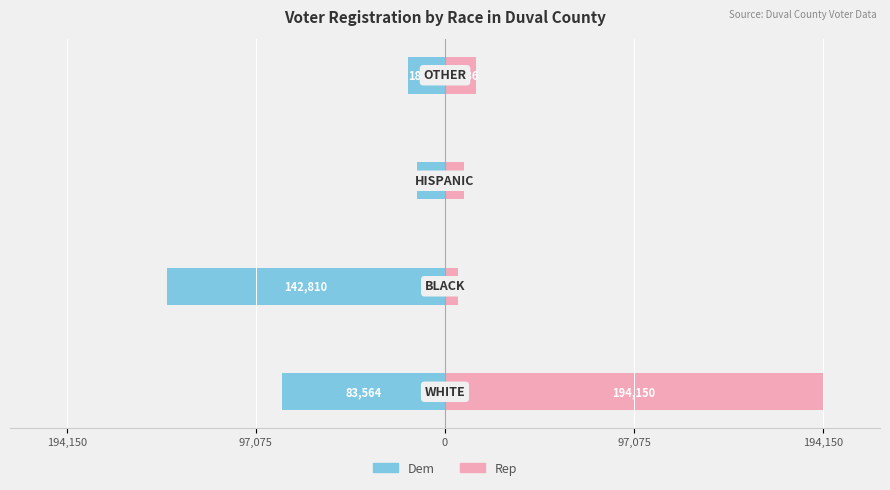

What is the lowest value of the Dem series?

-142810